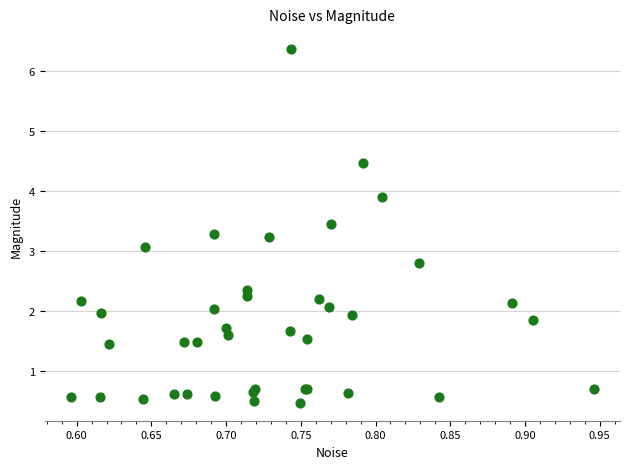

What Y value in the scatter plot is closest to 3?

3.1